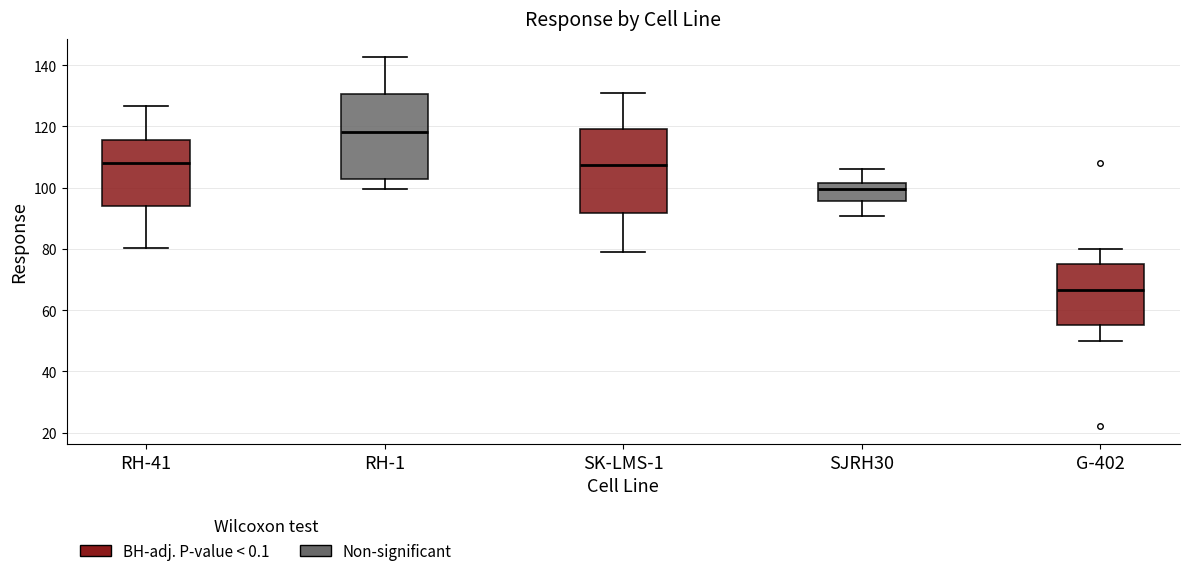

Reading left to right, read every box against the y-axis: the position of its median line, the range the box covers, and the ends of its whiskers. The values are not printed on the chart, so give them approximately, as read against the axis.

RH-41: median 108, box 94 to 116, whiskers 80 to 126
RH-1: median 118, box 102 to 130, whiskers 100 to 142
SK-LMS-1: median 108, box 92 to 120, whiskers 80 to 130
SJRH30: median 100, box 96 to 102, whiskers 90 to 106
G-402: median 66, box 56 to 76, whiskers 50 to 80